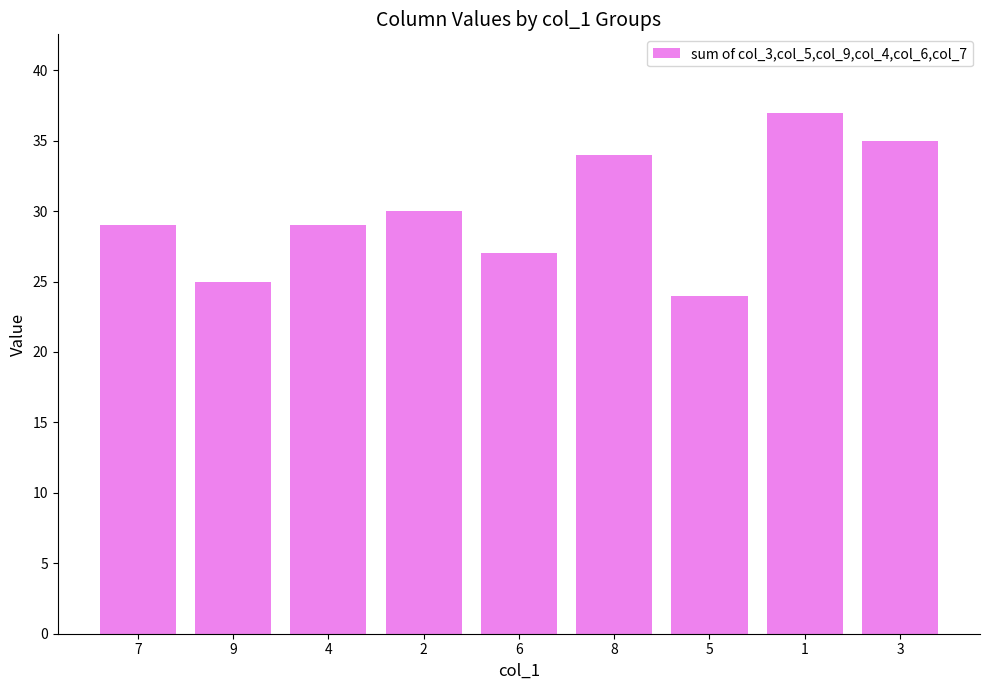

What is the greatest value displayed?

37